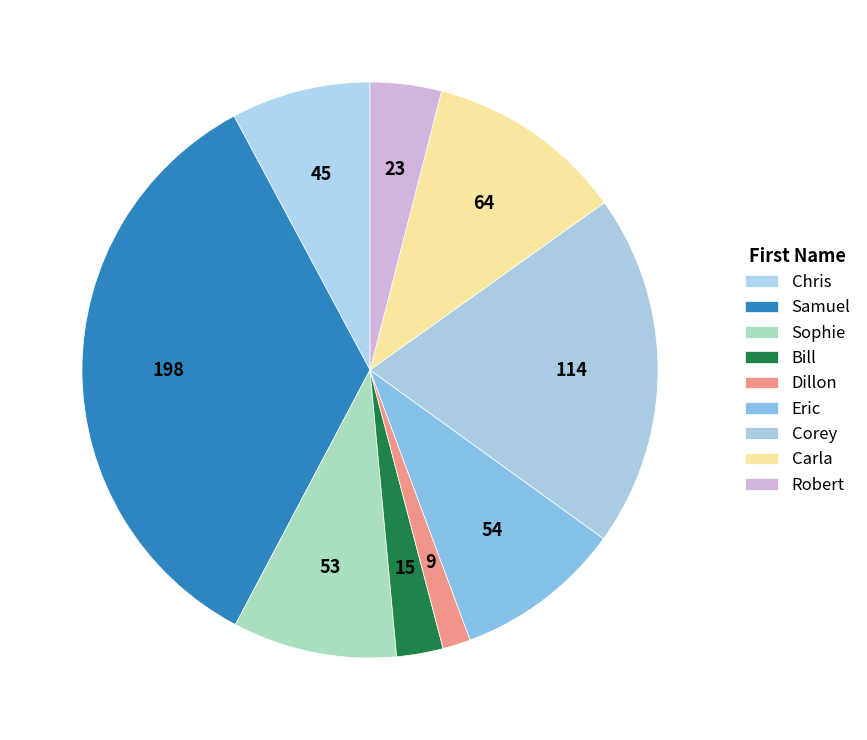

How much of the chart is everything except Sophie?

90.8%